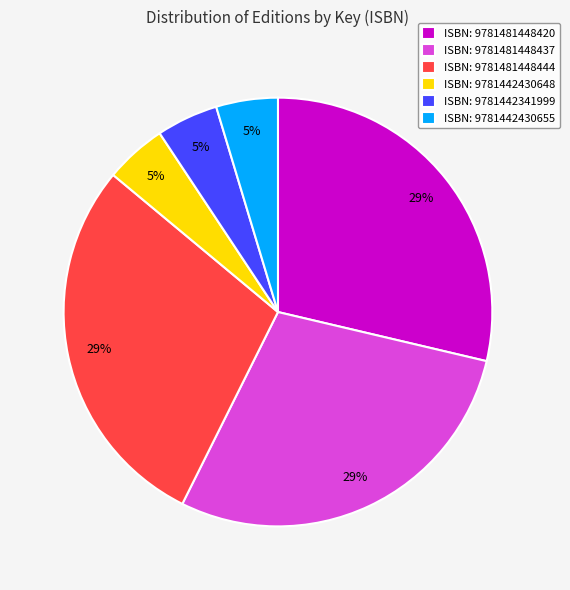

How many segments does this pie chart have?

6